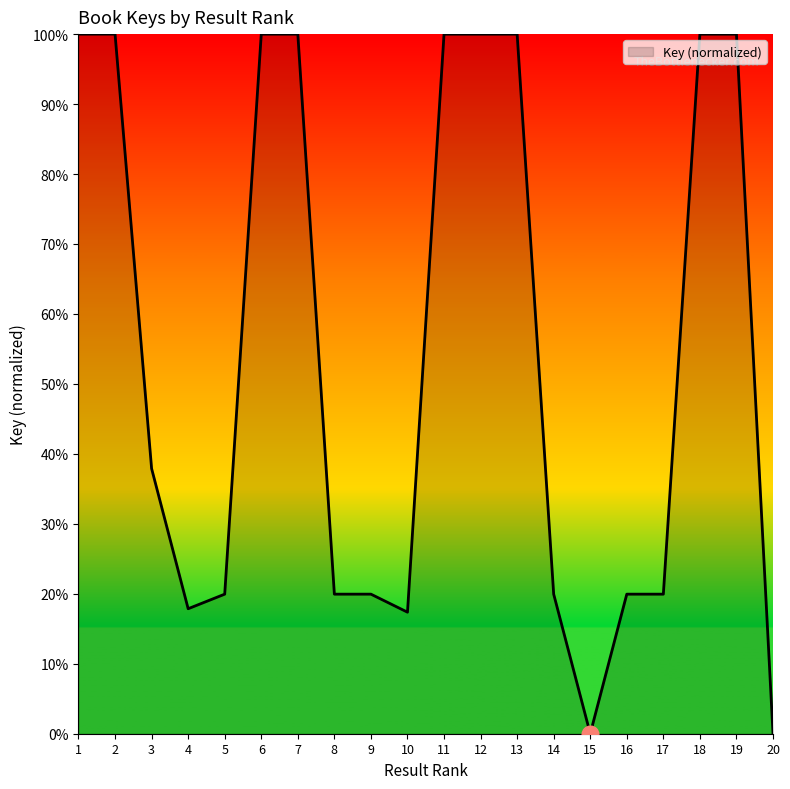

Between 2 and 17, which is larger?

2